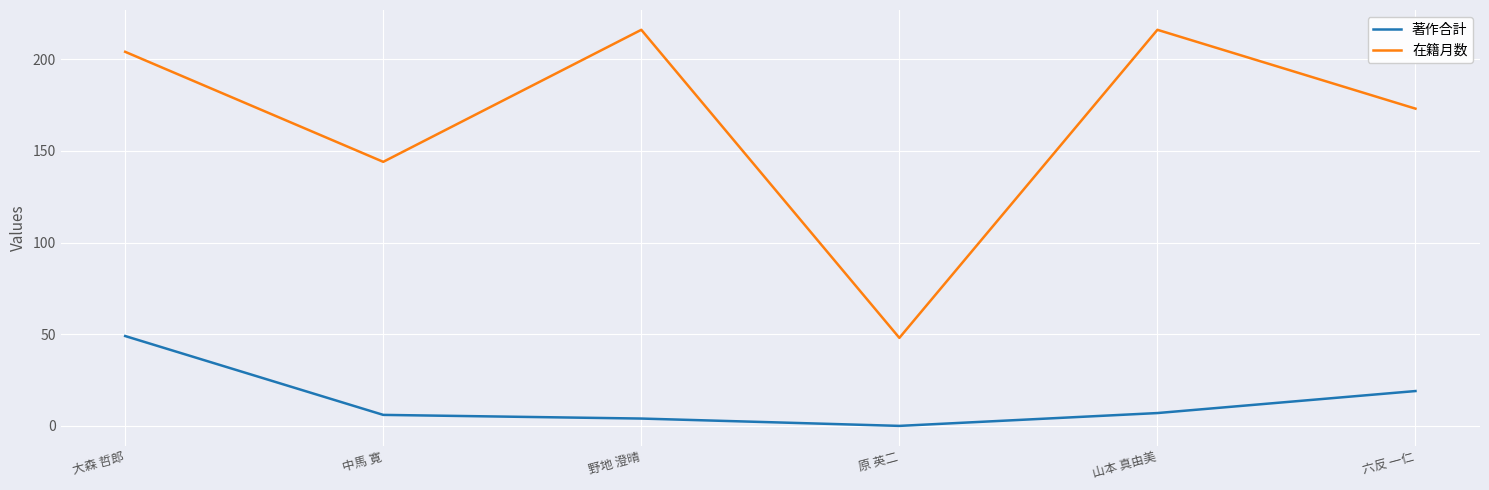

Where is the first local minimum for 著作合計?

原 英二